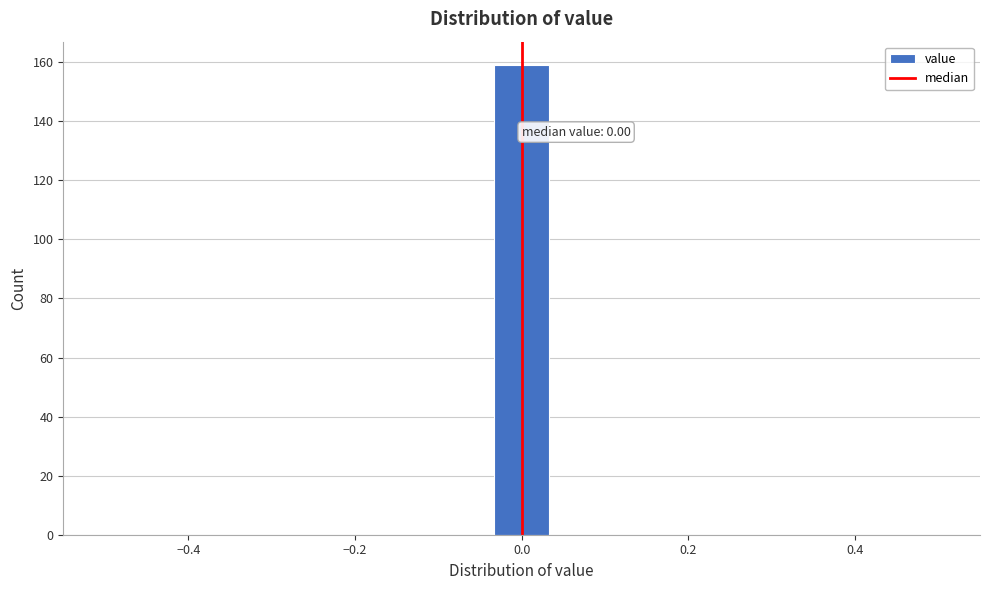

Around what value on the x-axis is the tallest bar? Give the approximate position of its centre, as read against the axis.

0.00